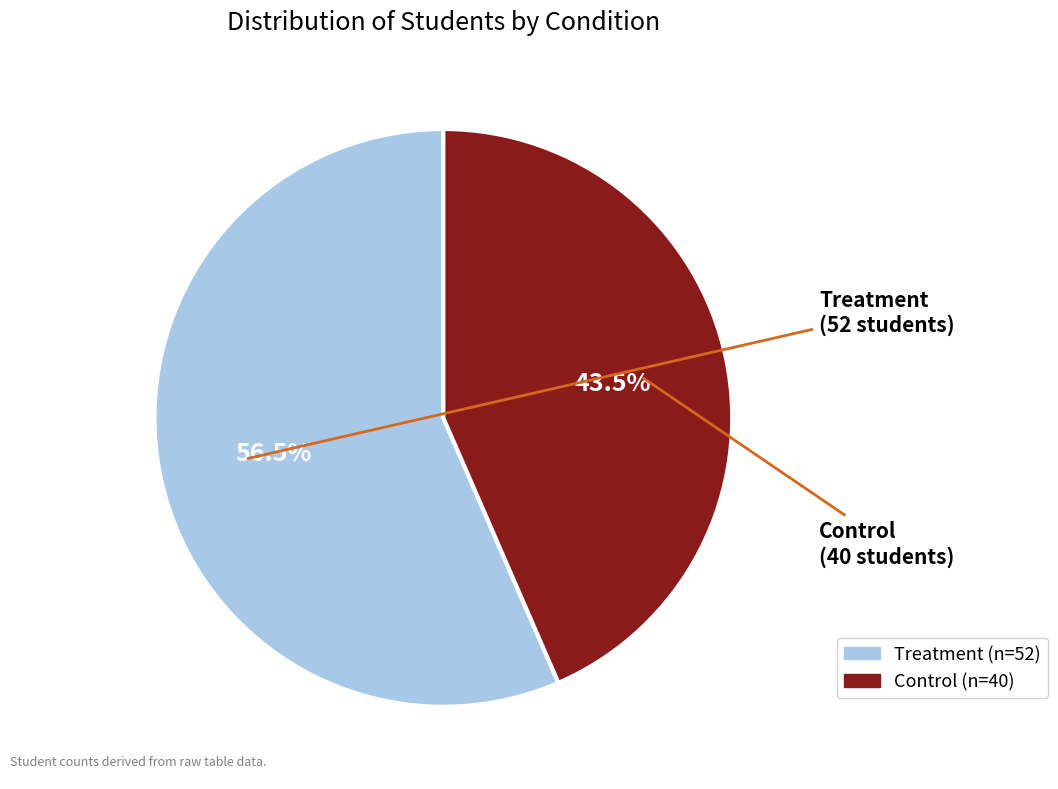

To the nearest percent, what is the combined percentage of Treatment and Control?

100%